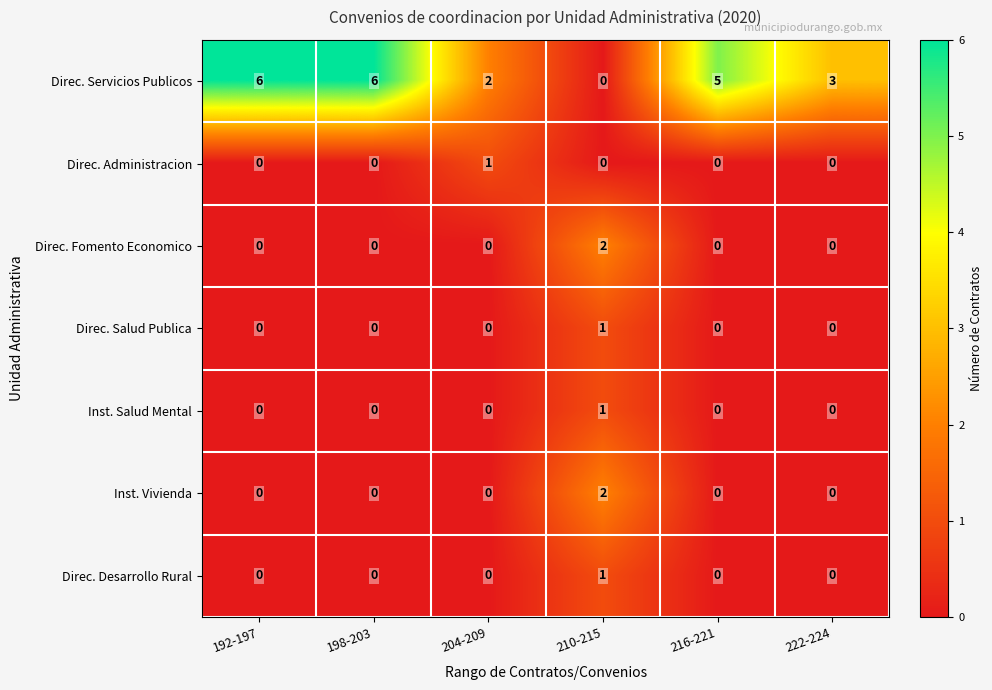

Which series has the widest spread of values?

Direc. Servicios Publicos